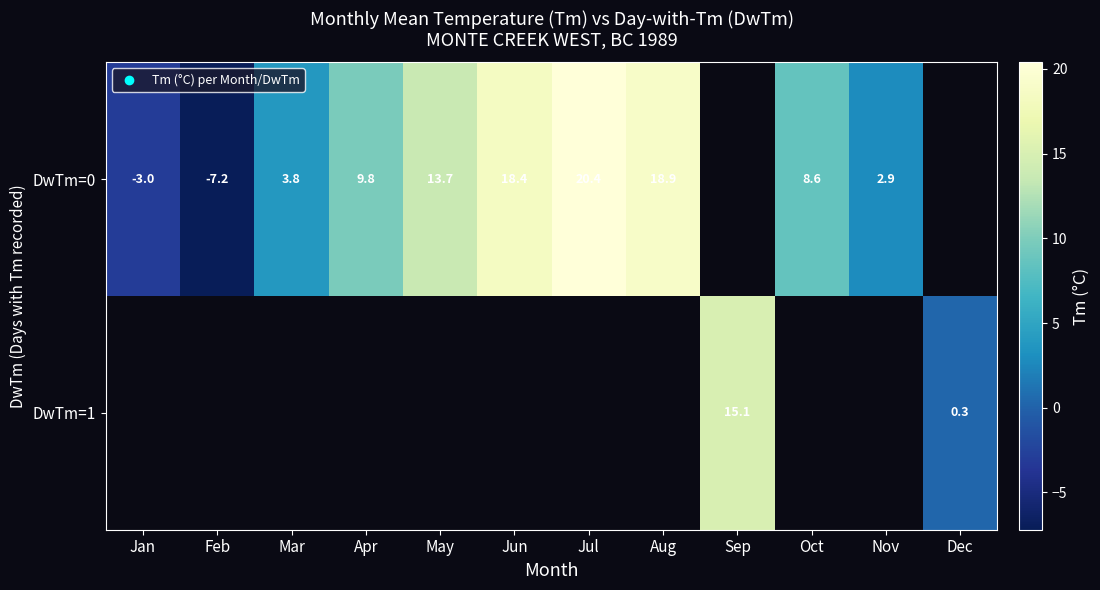

The DwTm=0 series shows 18.9 at Aug. True or false?

True